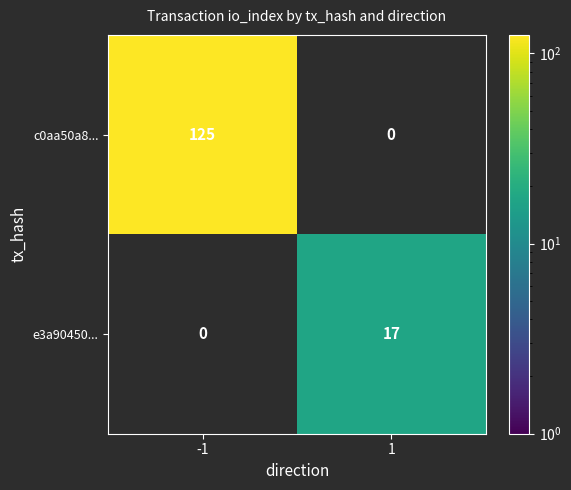

What is the approximate value of c0aa50a8... at -1?

125